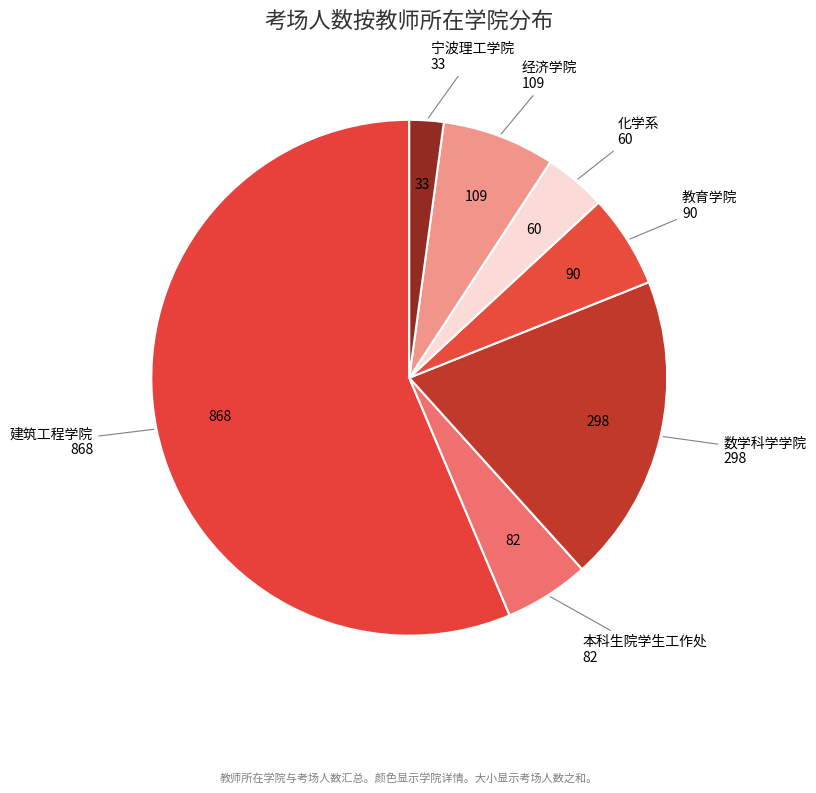

Count the number of slices in the pie.

7